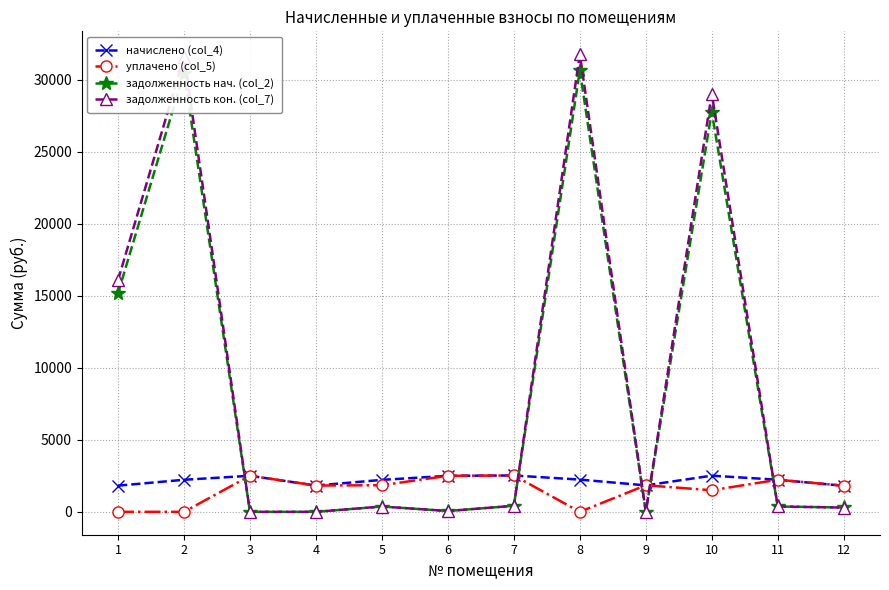

Which series has the widest spread of values?

задолженность кон. (col_7)